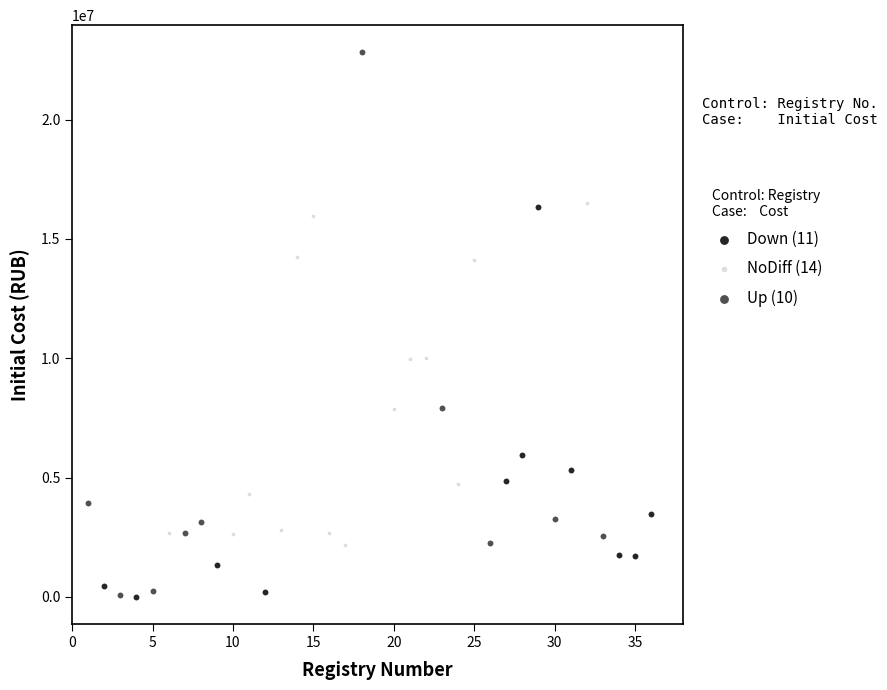

Which series reaches the maximum Y coordinate?

Up (10)